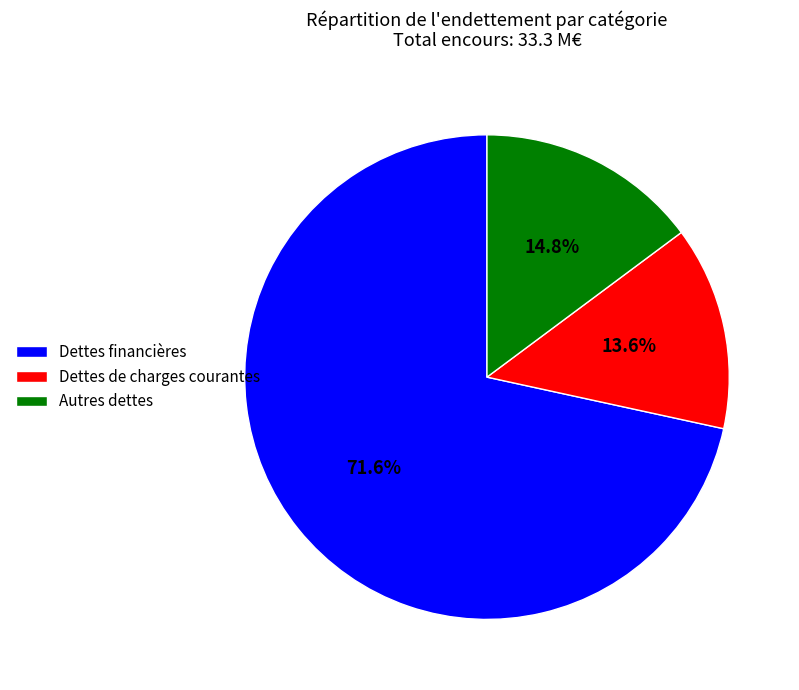

Which slice represents more than half of the pie?

Dettes financières